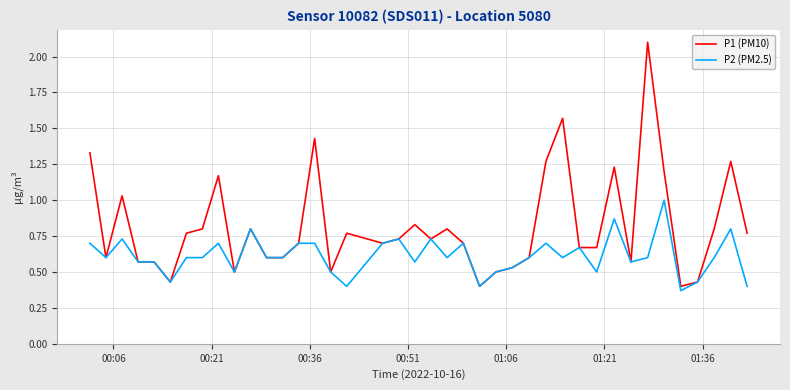

List the series in order of their peak value, lowest first.

P2 (PM2.5), P1 (PM10)